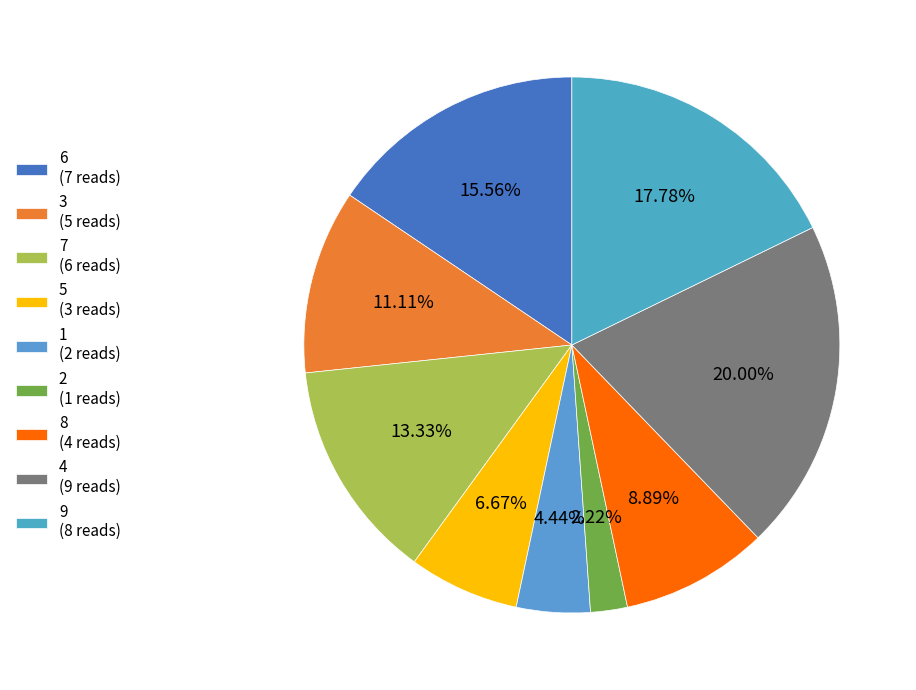

To the nearest percent, what is the average slice percentage?

11%